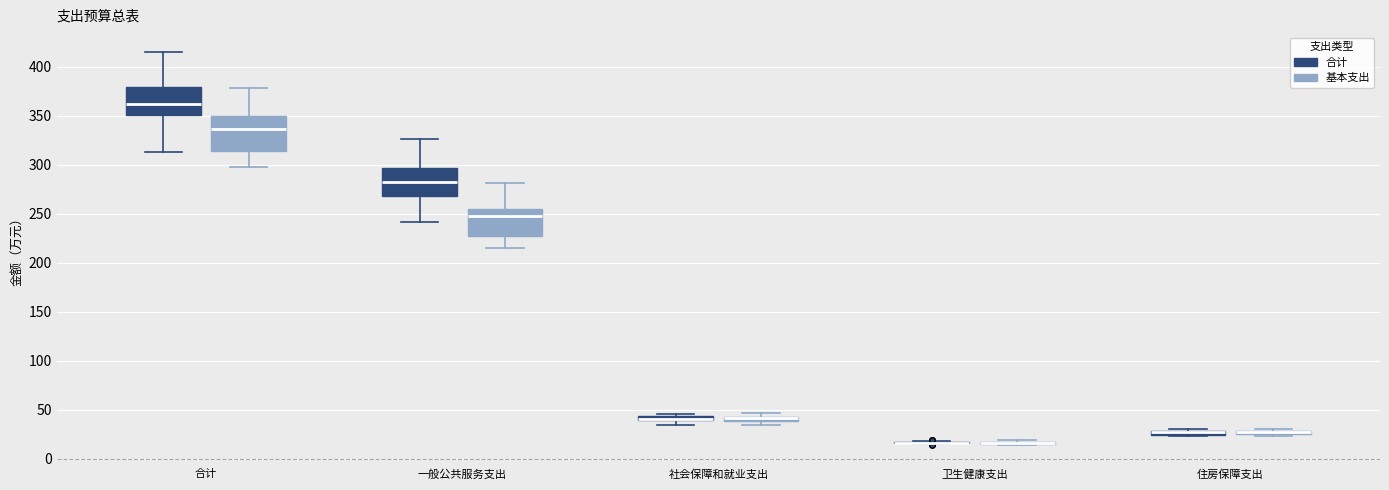

Comparing the boxes themselves (not the whiskers), which one is the tallest?

合计 (基本支出)